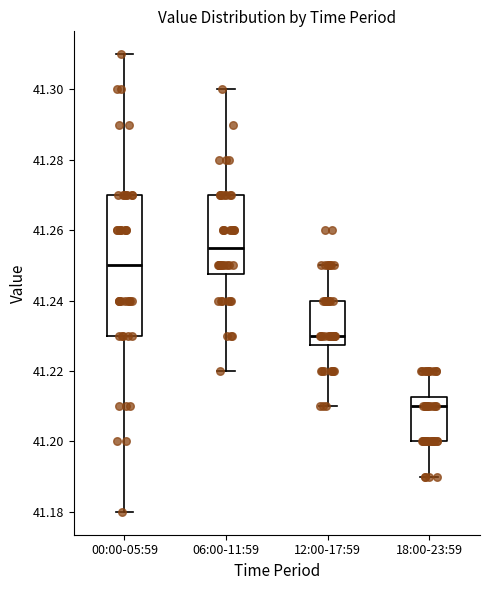

Where does the lower whisker of the box for 06:00-11:59 end on the y-axis? The values are not printed on the chart, so give them approximately, as read against the axis.

41.220